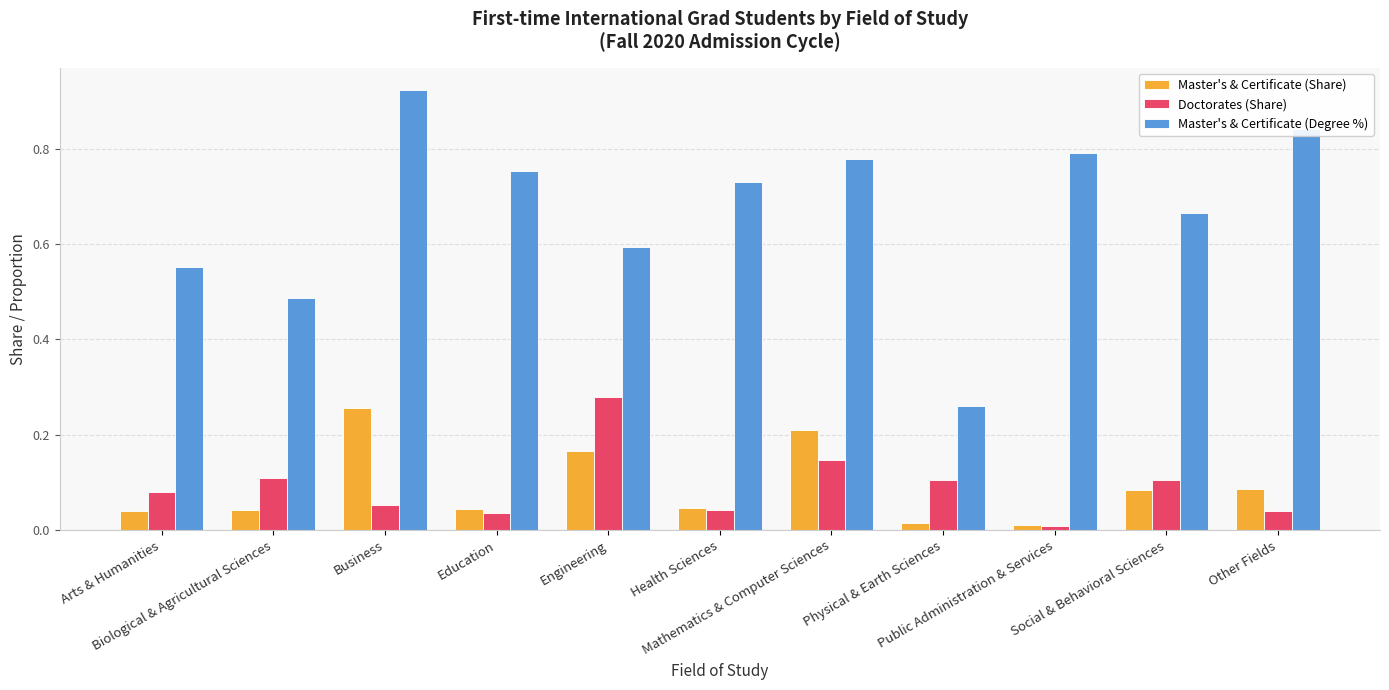

True or false: Master's & Certificate (Degree %) has a value of 0.8 at Engineering.

False